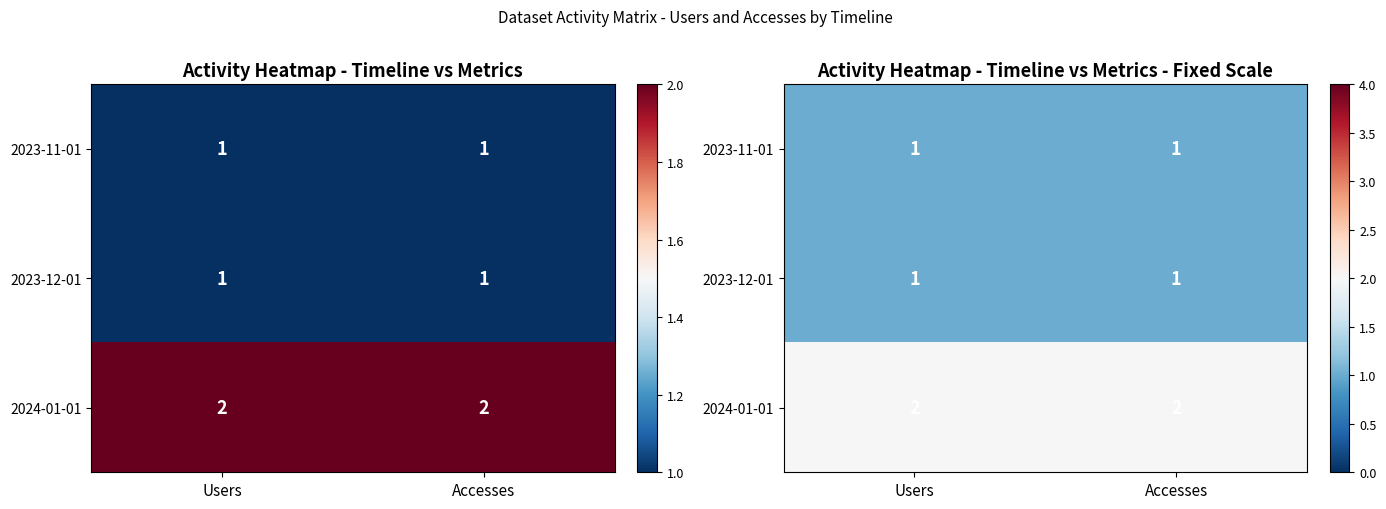

What is the spread (max minus min) of values at Accesses?

1